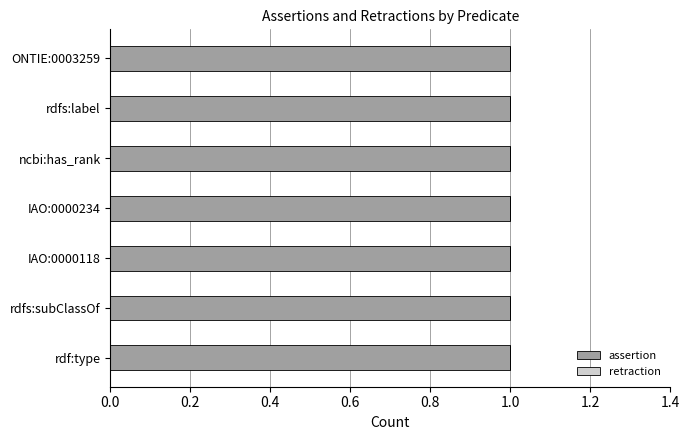

Reading right to left, what are all the values shown in this chart?

assertion: rdf:type=1	rdfs:subClassOf=1	IAO:0000118=1	IAO:0000234=1	ncbi:has_rank=1	rdfs:label=1	ONTIE:0003259=1
retraction: rdf:type=0	rdfs:subClassOf=0	IAO:0000118=0	IAO:0000234=0	ncbi:has_rank=0	rdfs:label=0	ONTIE:0003259=0